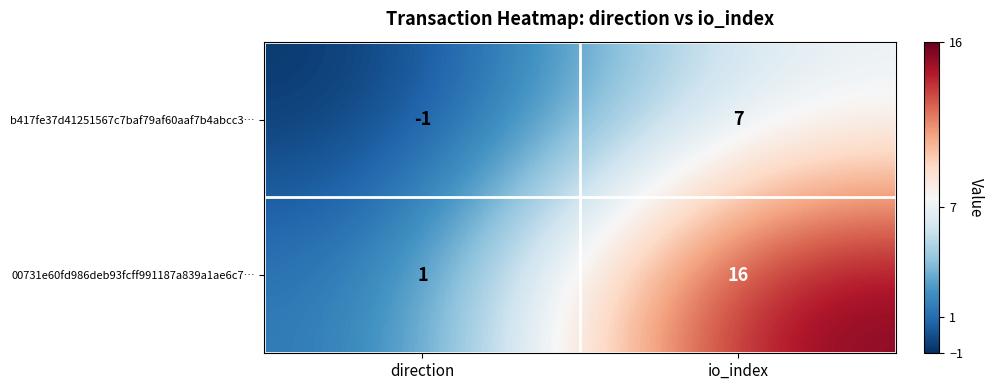

Reading left to right, what are all the values shown in this chart?

b417fe37d41251567c7baf79af60aaf7b4abcc3…: direction=-1	io_index=7
00731e60fd986deb93fcff991187a839a1ae6c7…: direction=1	io_index=16